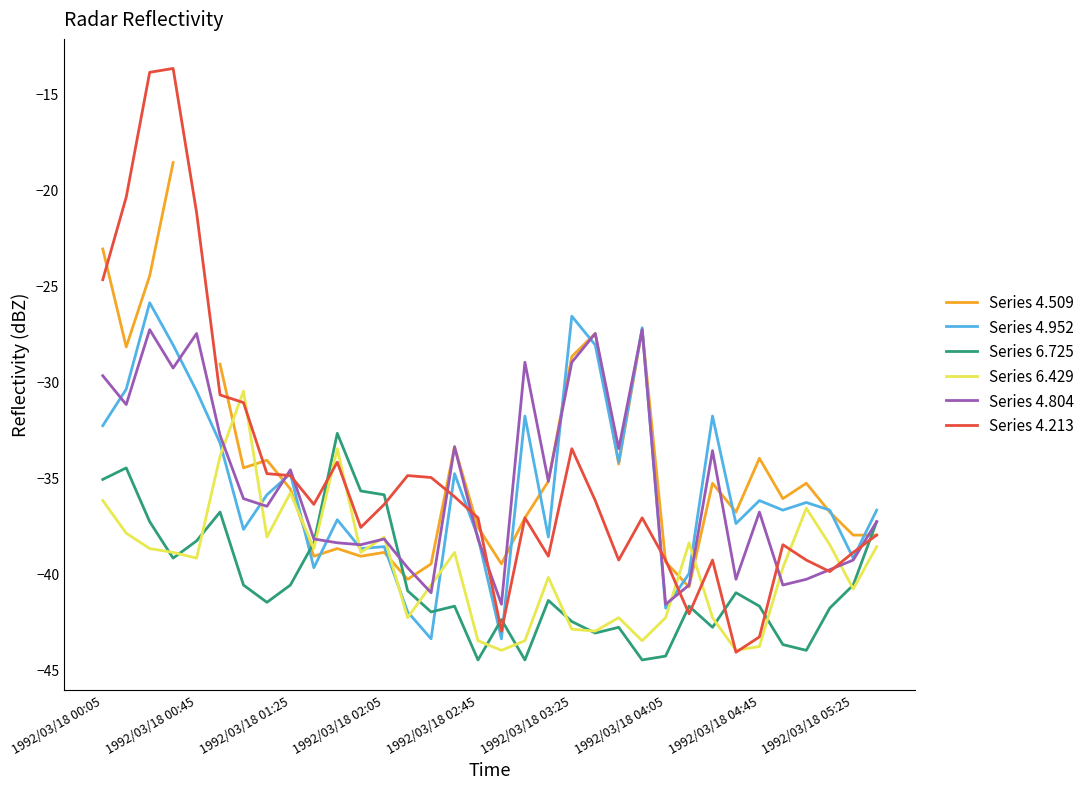

What is the total value across all series at 18?

-223.0